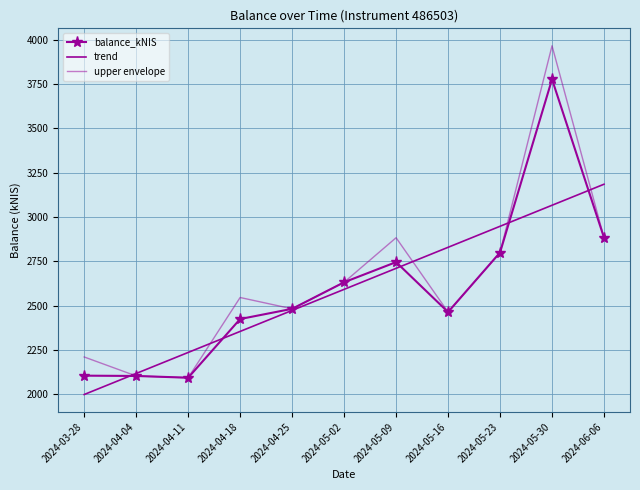

True or false: balance_kNIS has a value of 2094.5 at 2024-04-11.

True